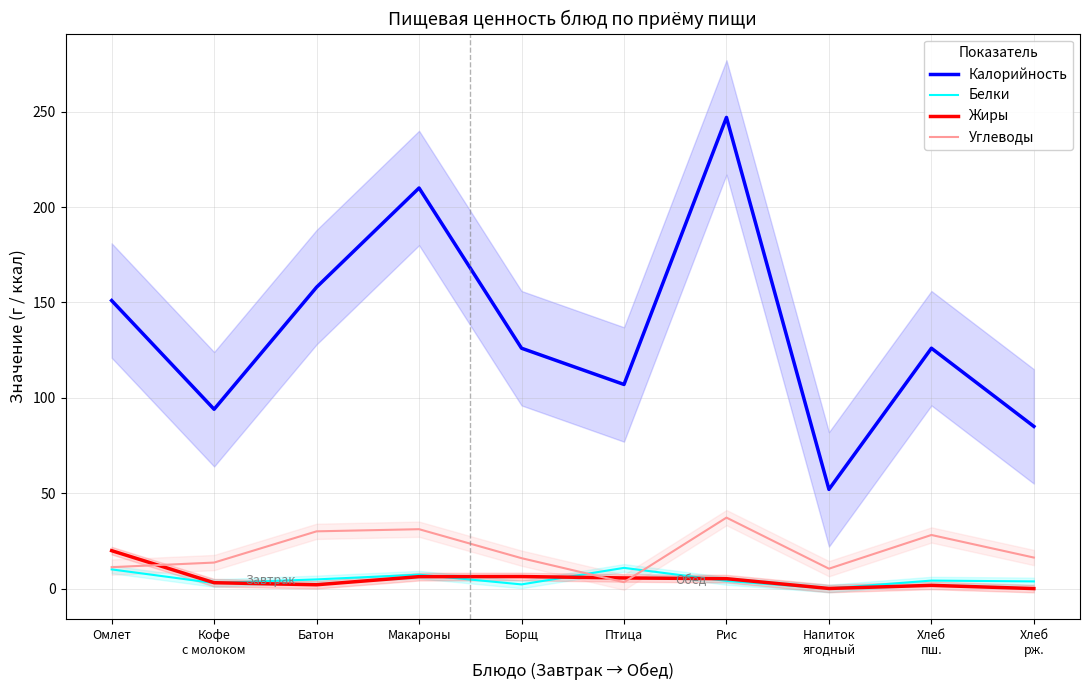

Which series changed the most between Кофе
с молоком and Рис?

Калорийность